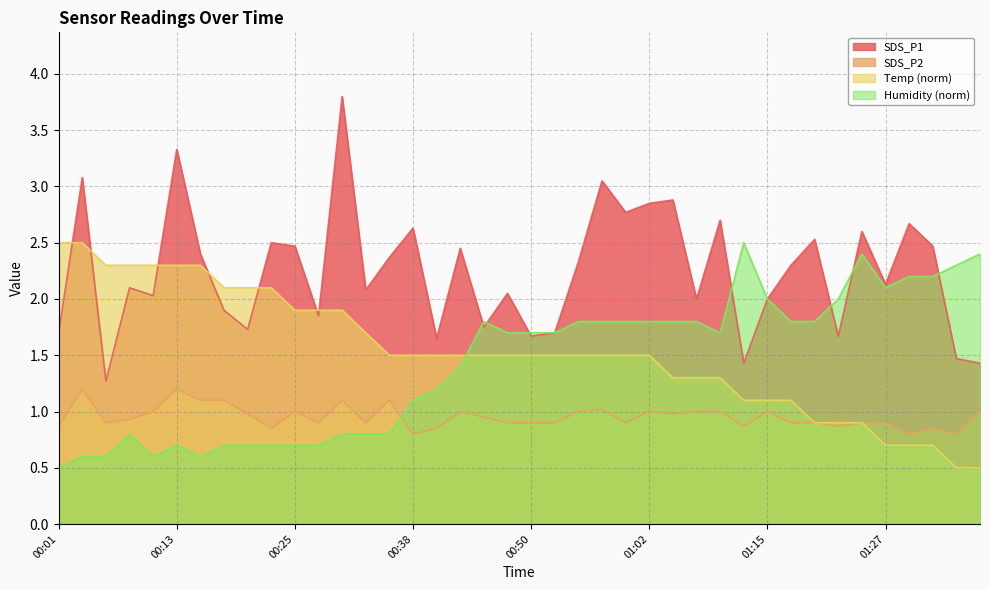

At which label does SDS_P1 first exceed 2?

00:03